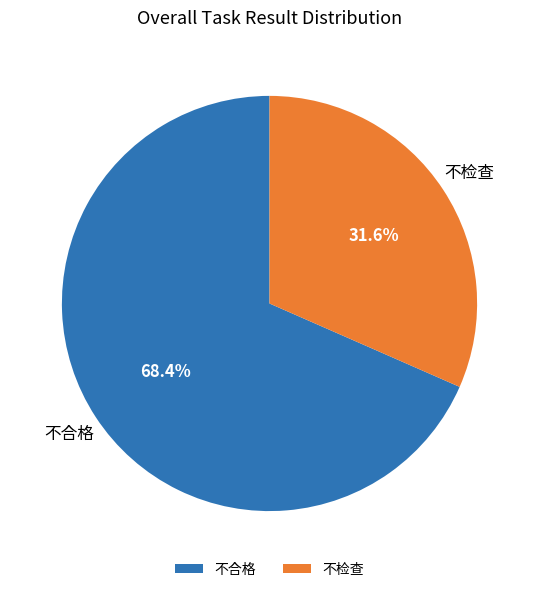

How many slices are in this pie chart?

2